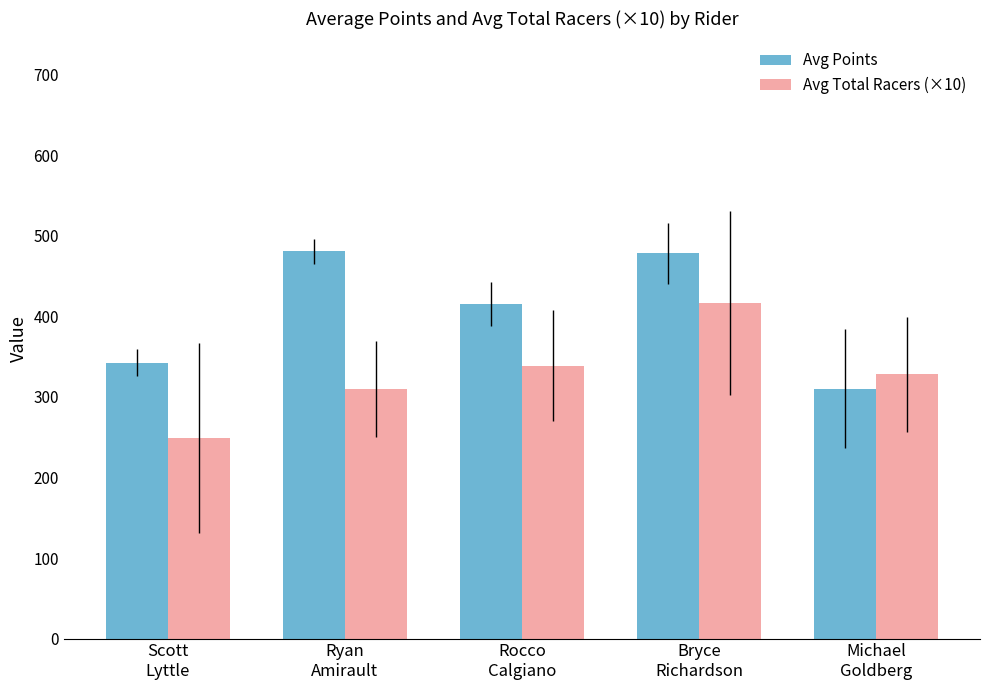

Rank the series by their average value, from lowest to highest.

Avg Total Racers (×10), Avg Points